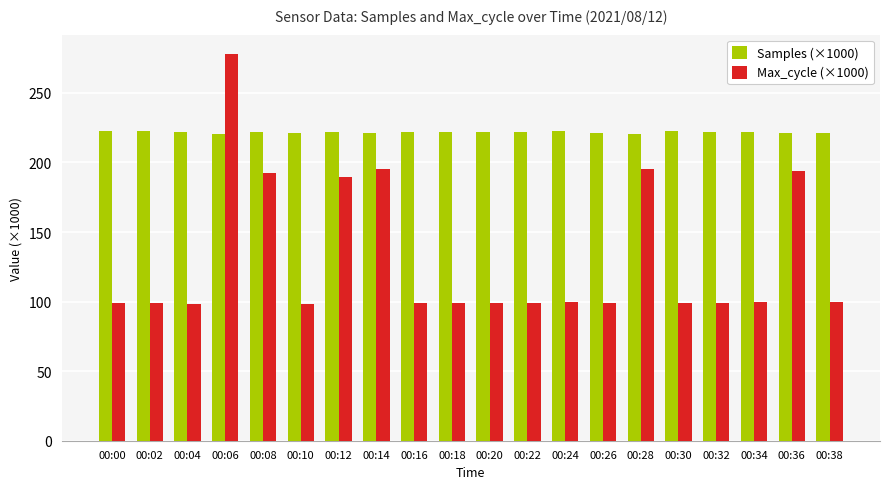

Rank the series at 00:12 from highest to lowest value.

Samples (×1000), Max_cycle (×1000)